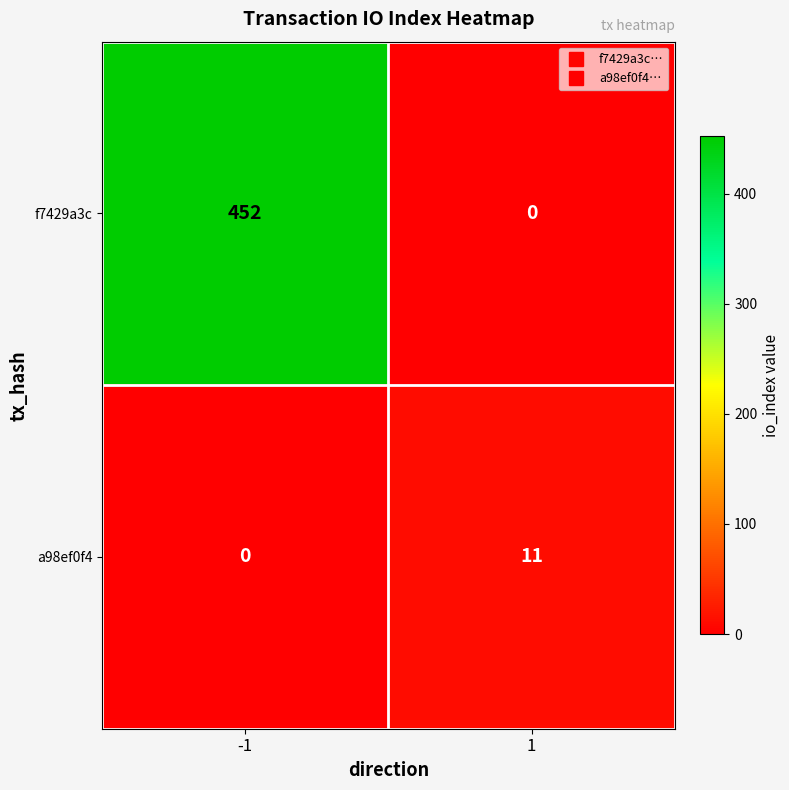

The value of a98ef0f4 at -1 is -6. True or false?

False